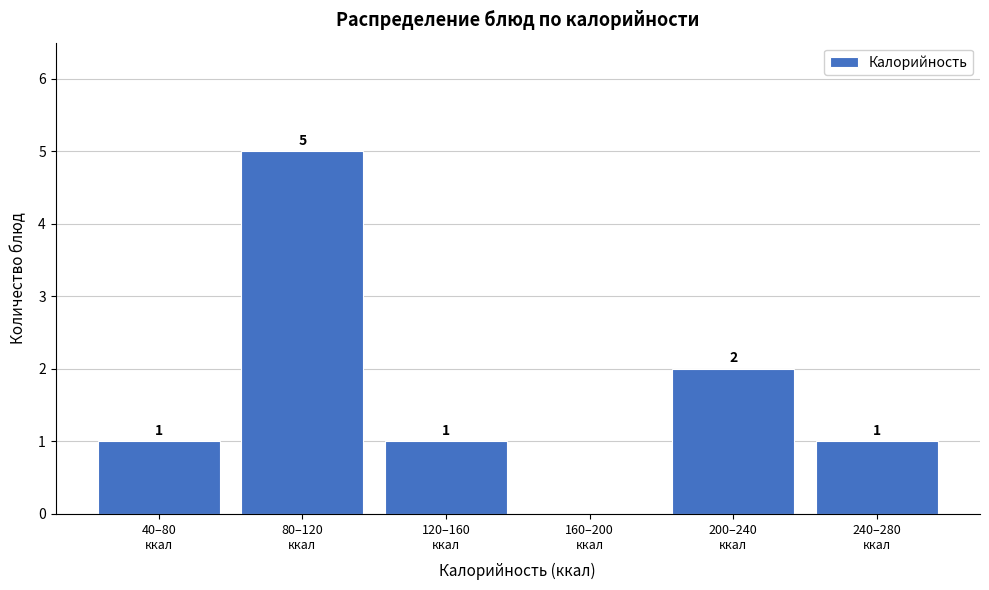

How many values are between 1 and 2?

4